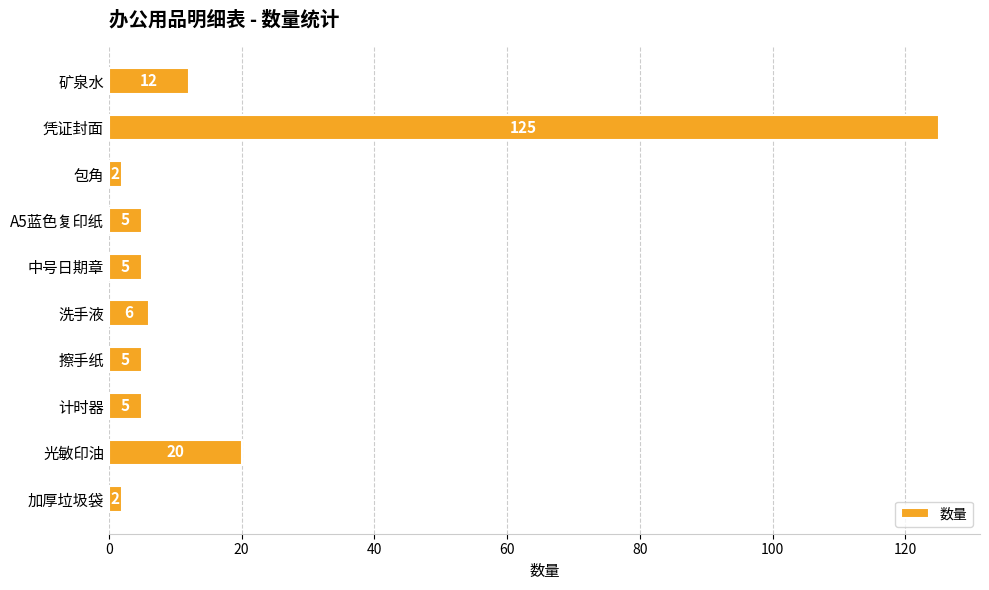

What is the label of the 9th bar from the top?

光敏印油